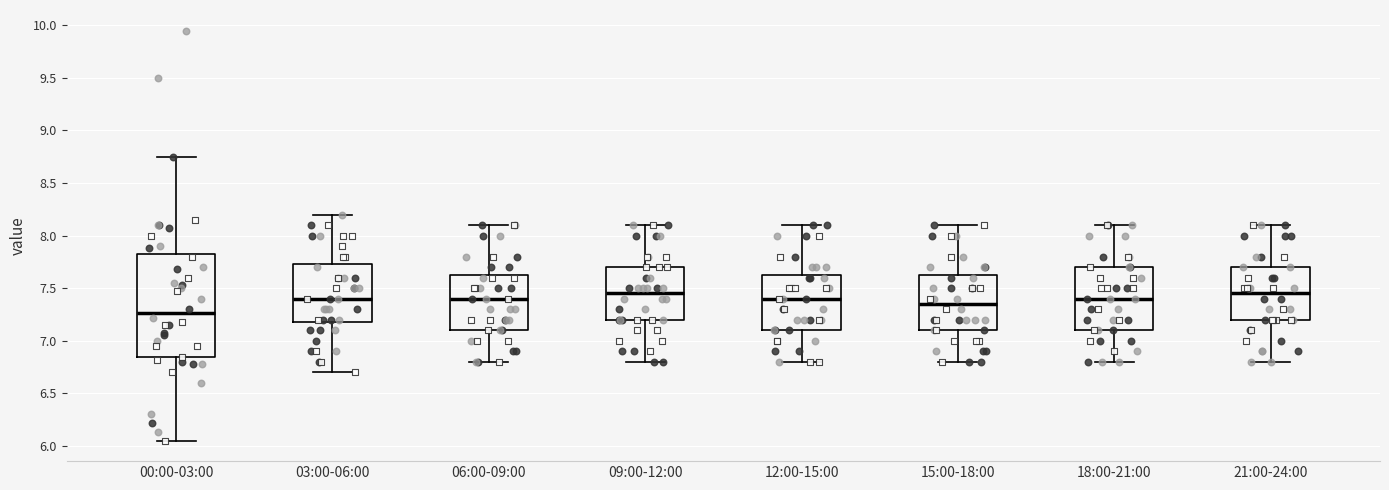

Which box is the tallest, from its lower edge to its upper edge?

00:00-03:00